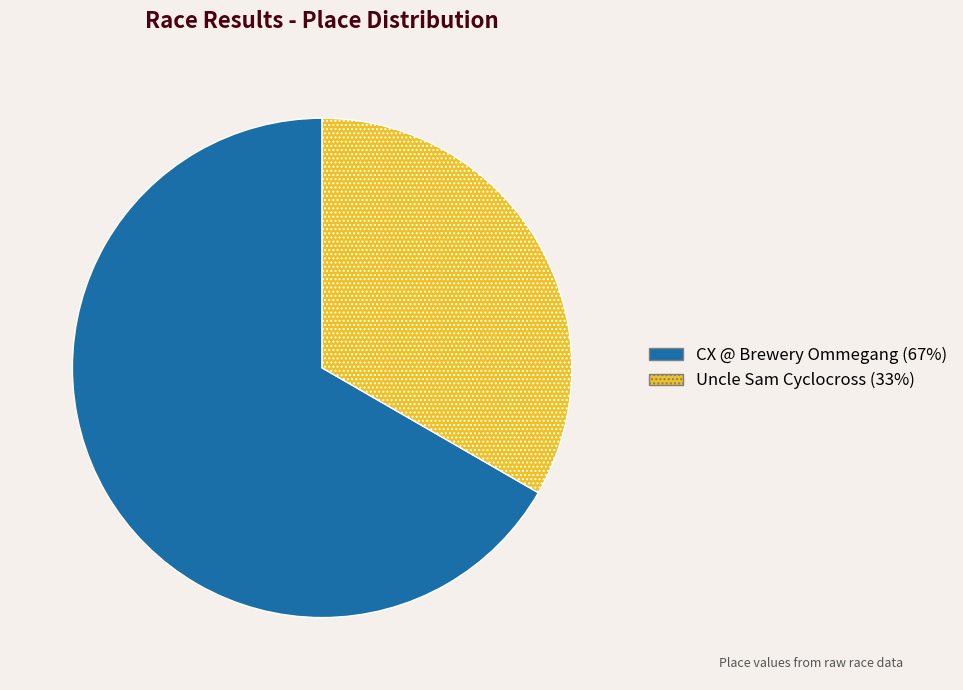

Do Uncle Sam Cyclocross and CX @ Brewery Ommegang together represent more than half of the pie?

Yes